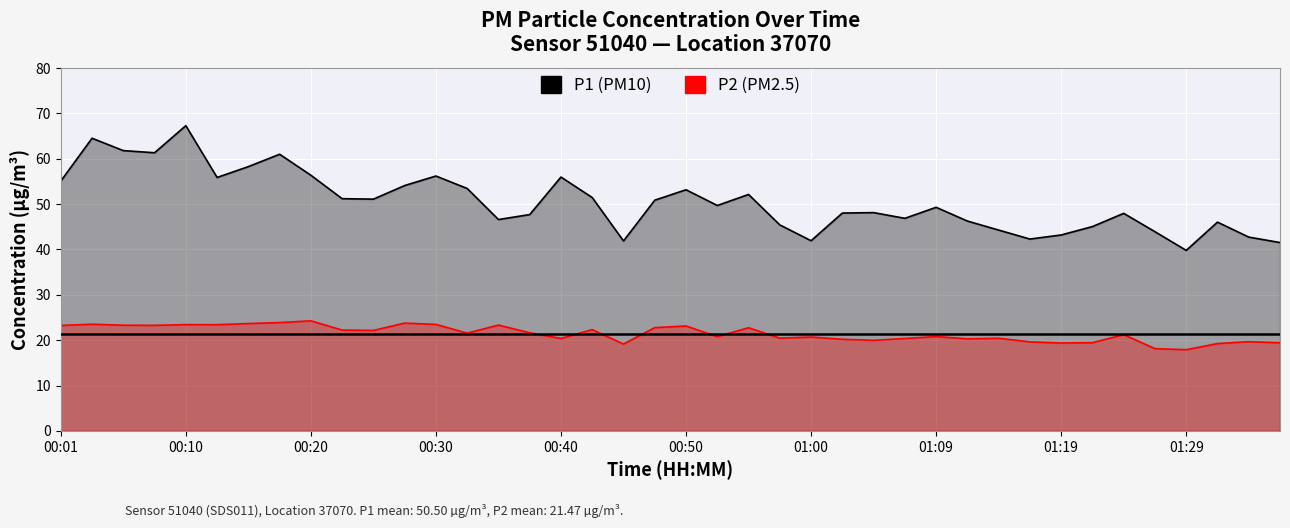

Rank the series at 31 from highest to lowest value.

P1 (PM10), P2 (PM2.5)